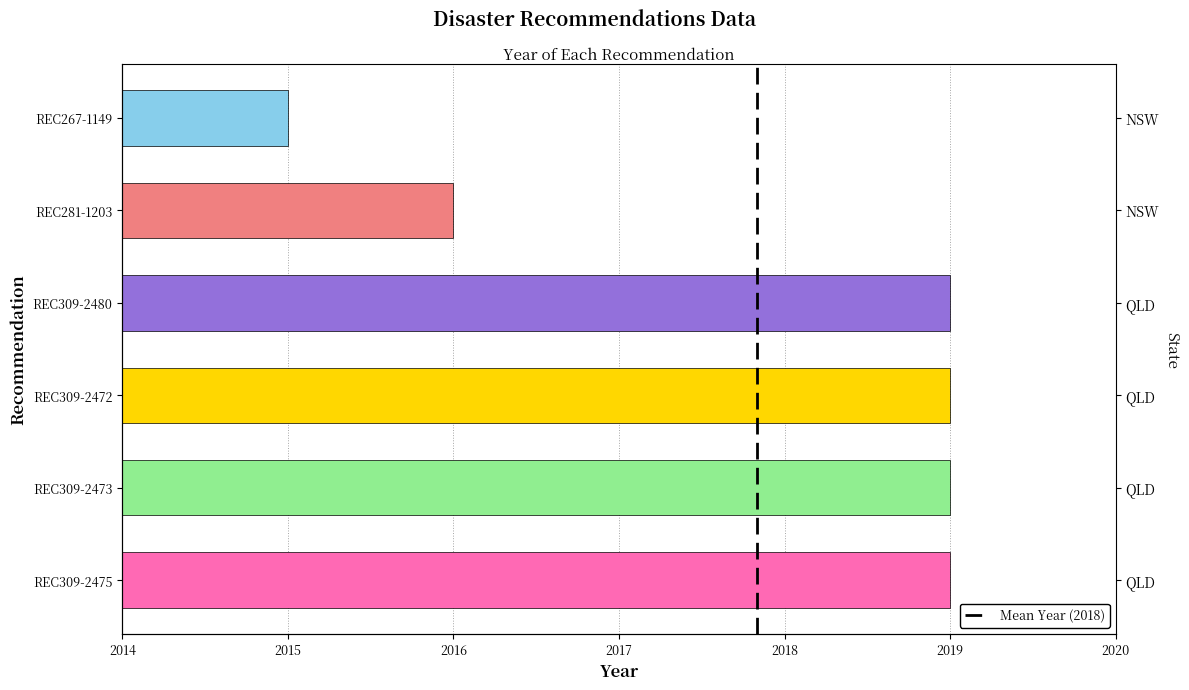

How many values are below 2019?

2